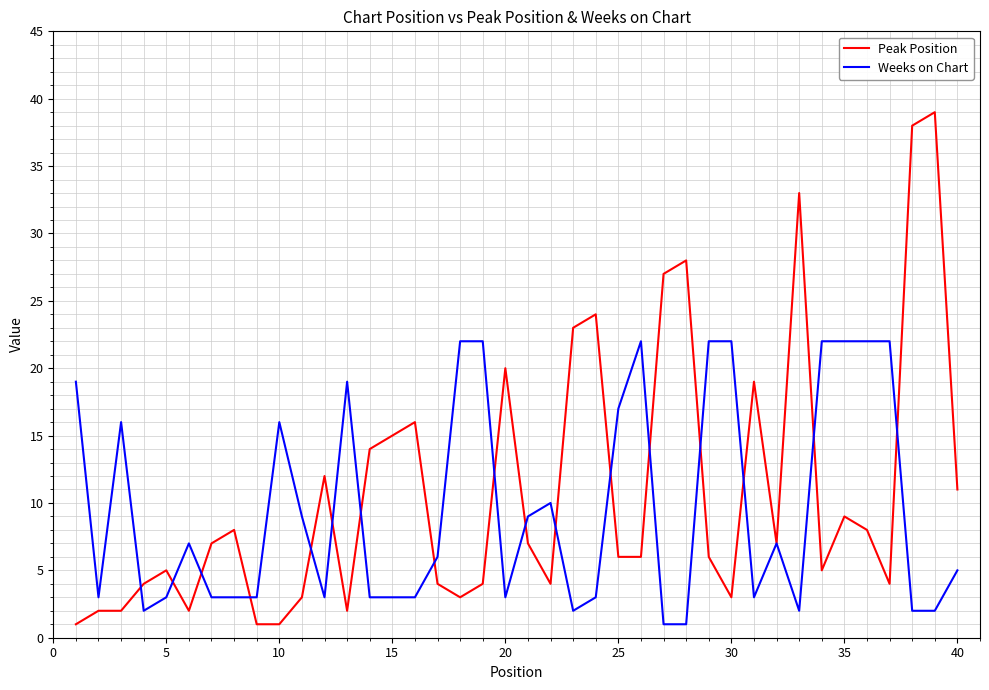

List the series in order of their overall mean, lowest first.

Weeks on Chart, Peak Position